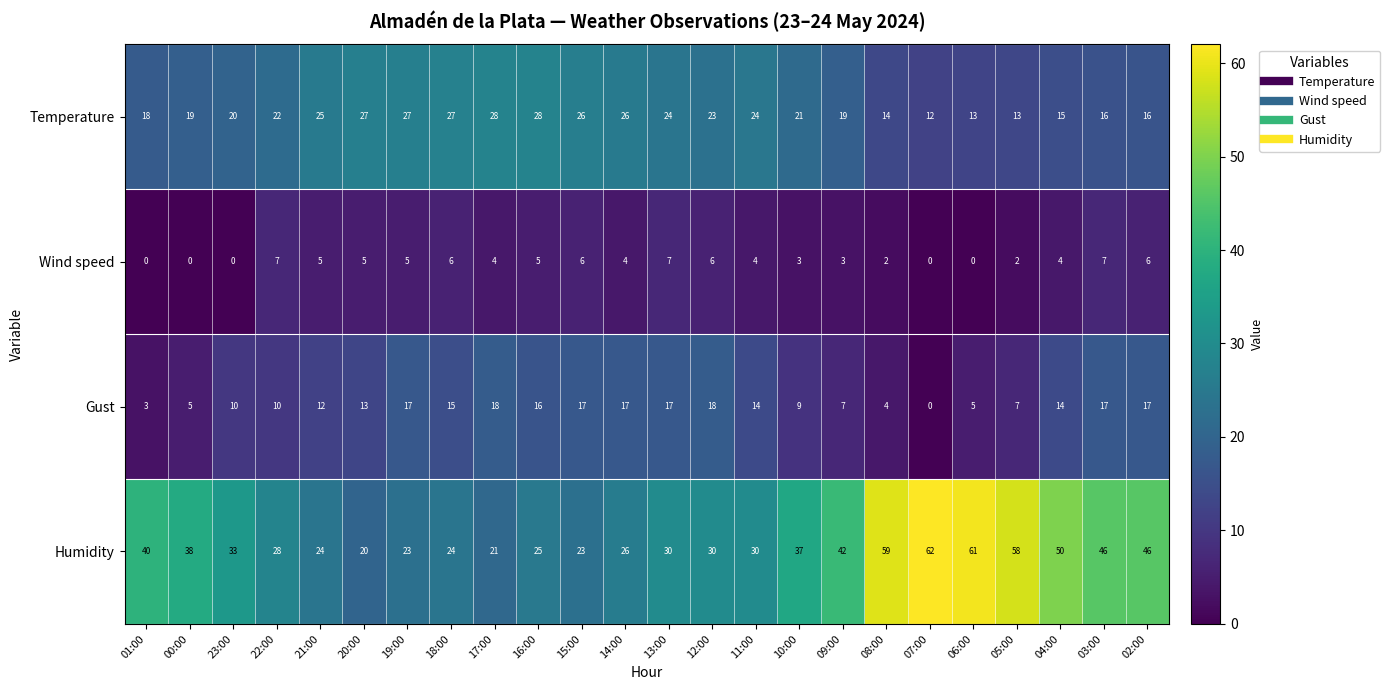

At how many categories does at least one series exceed 57?

4